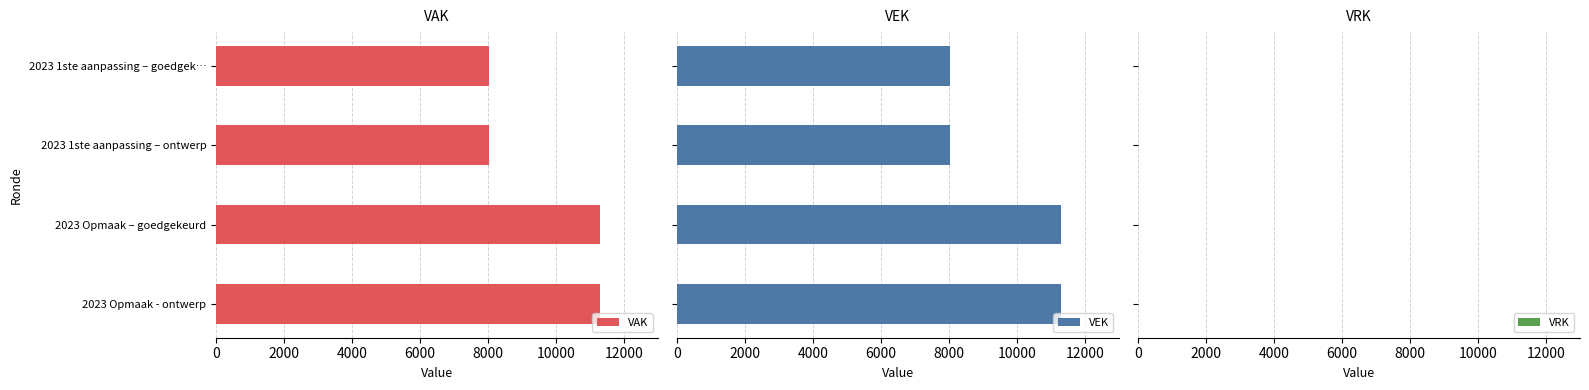

Count the VAK values in the range 8029 to 11307.

4